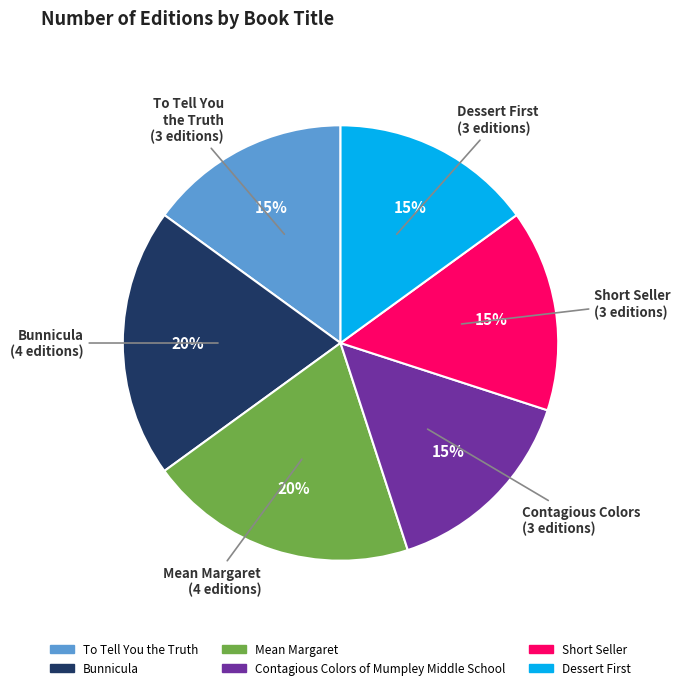

Between Short Seller and Mean Margaret, which is larger?

Mean Margaret